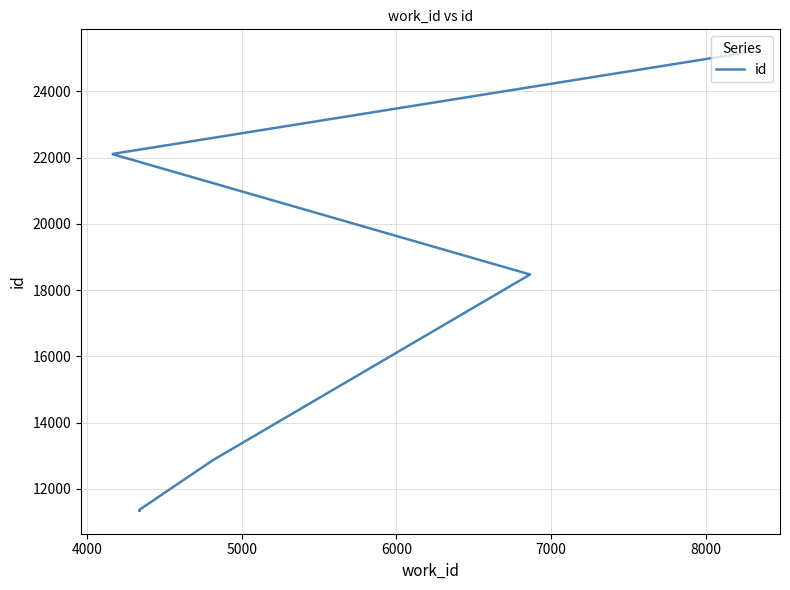

Count the number of data series in this chart.

1